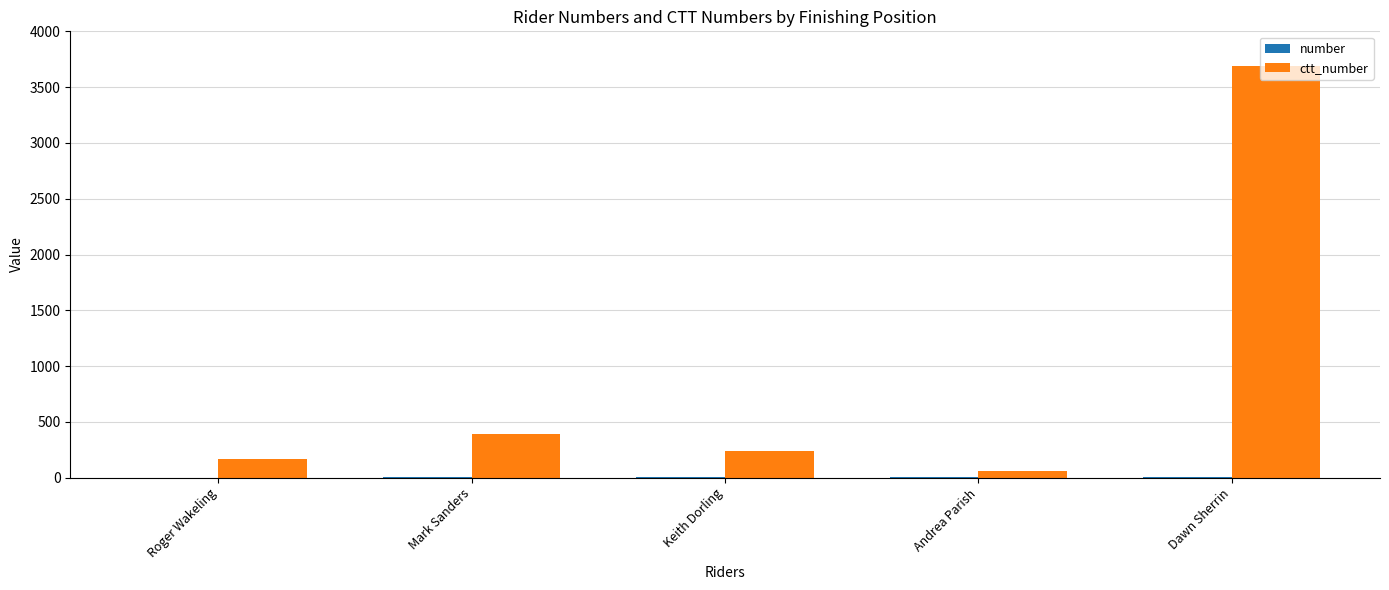

At which category is the sum across all series the highest?

Dawn Sherrin